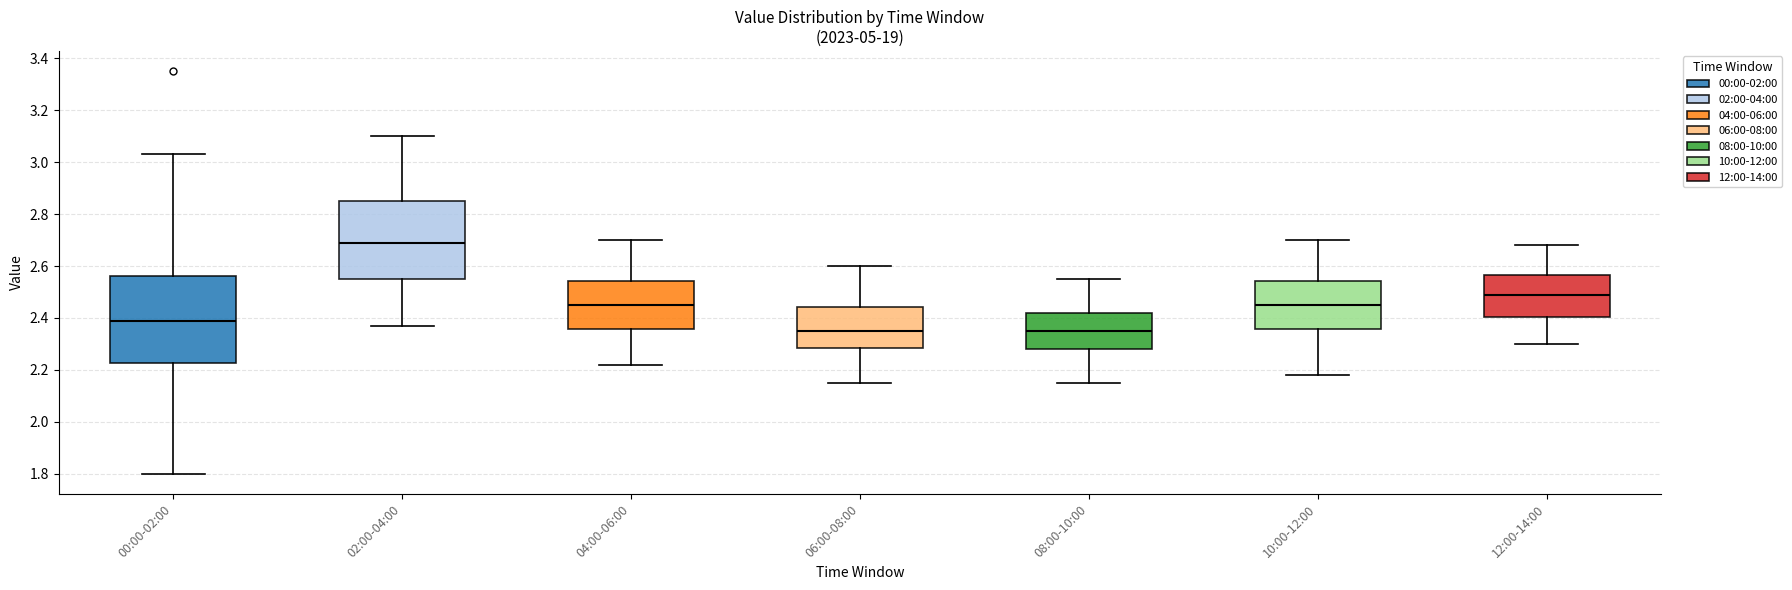

Where does the upper whisker of the box for 04:00-06:00 end on the y-axis? The values are not printed on the chart, so give them approximately, as read against the axis.

2.70